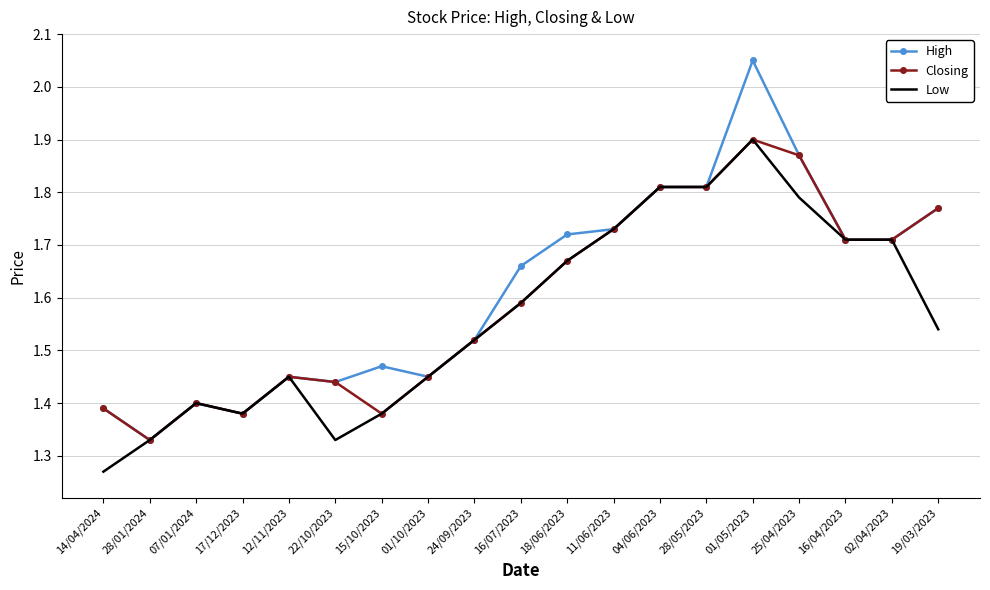

Which series has the widest spread of values?

High